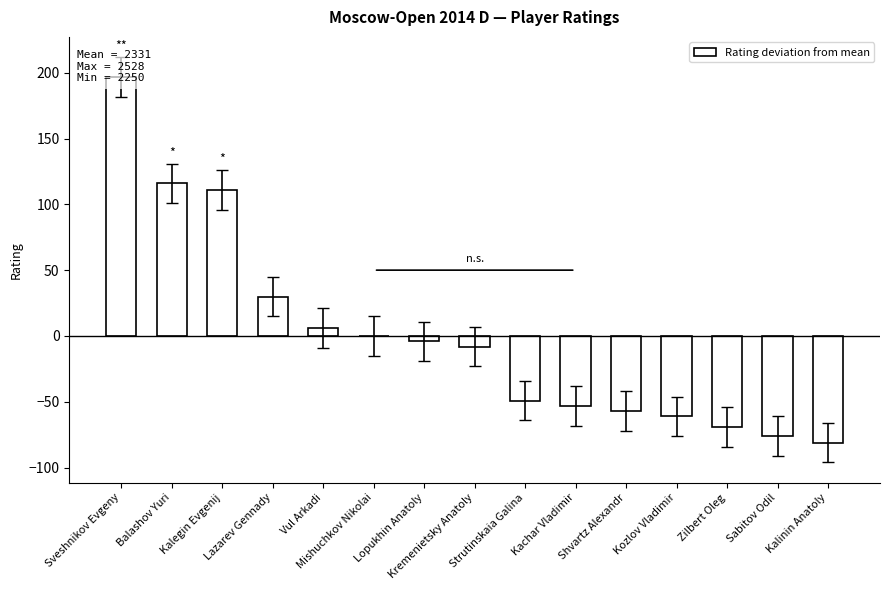

What is the value of the 5th bar from the left?

5.9